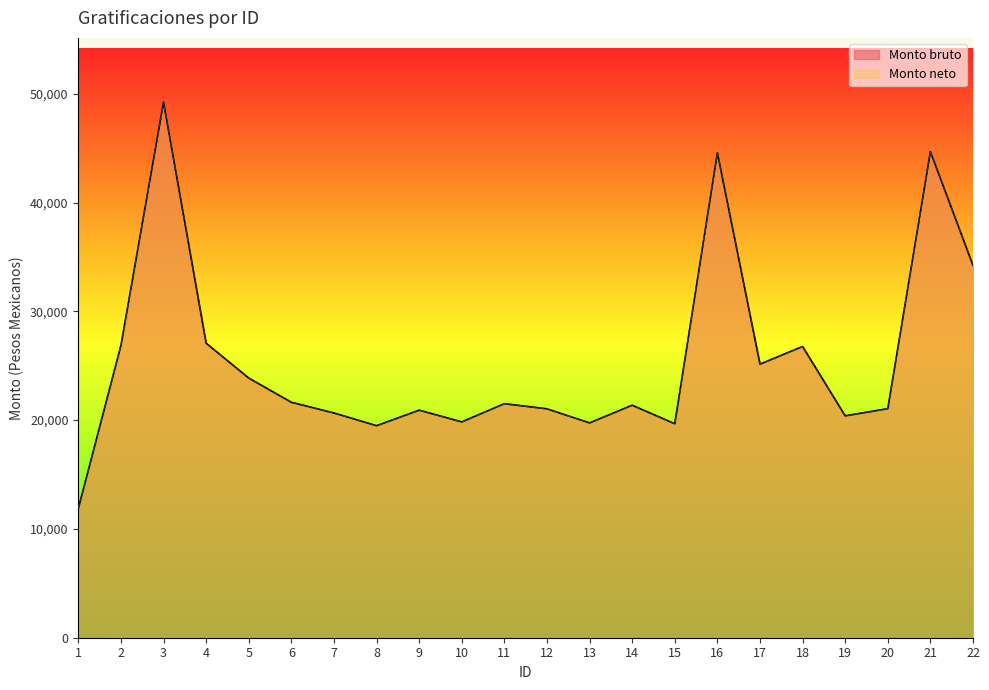

How many lines are shown in the chart?

2